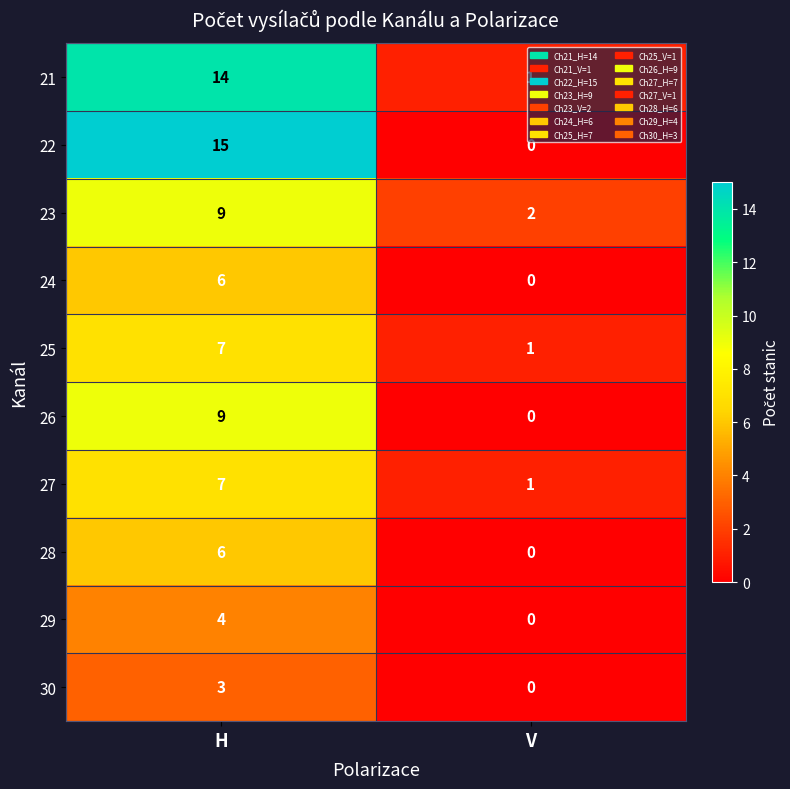

What is the total value across all series at V?

5